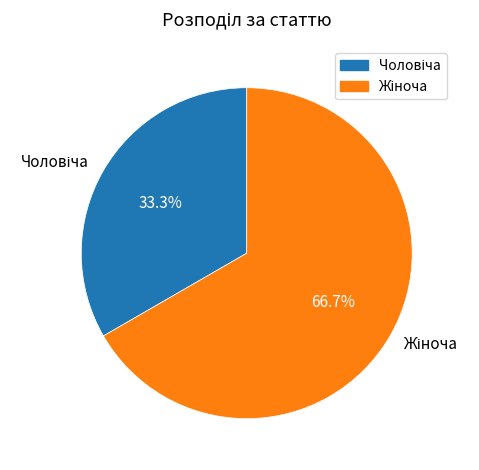

How many segments does this pie chart have?

2